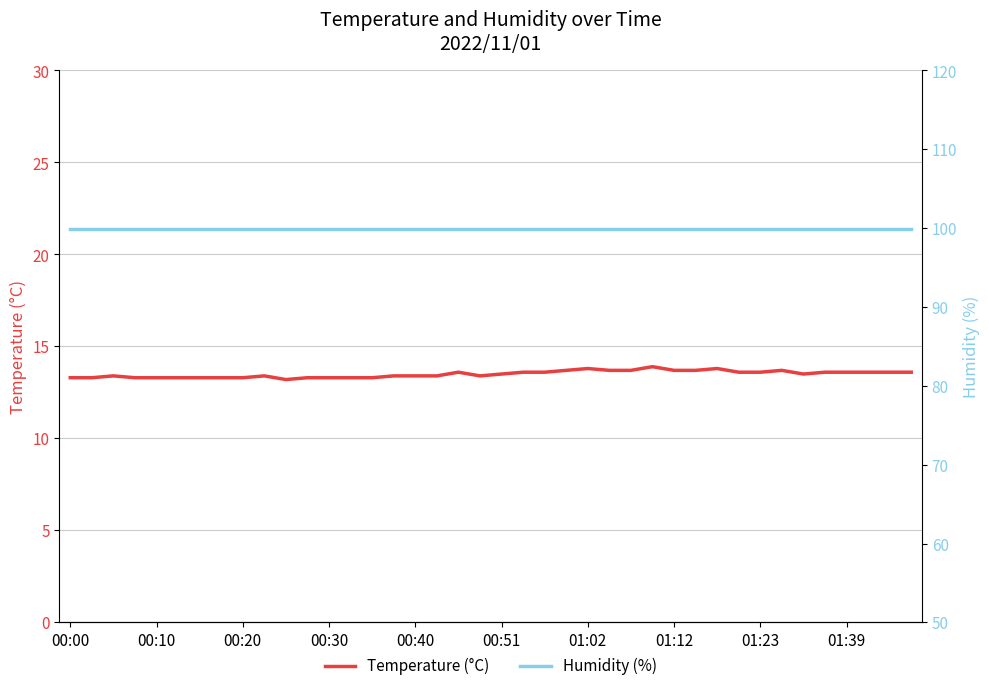

What is the minimum value shown in the chart?

13.2